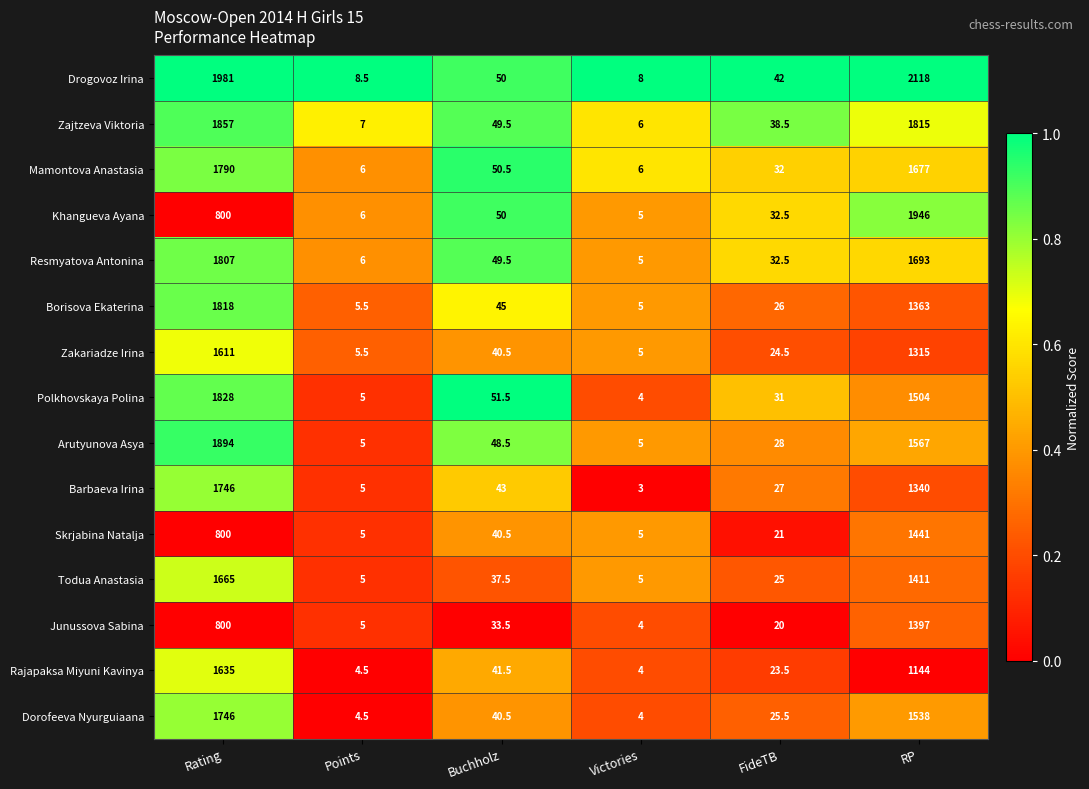

What is the spread (max minus min) of values at Victories?

5.0